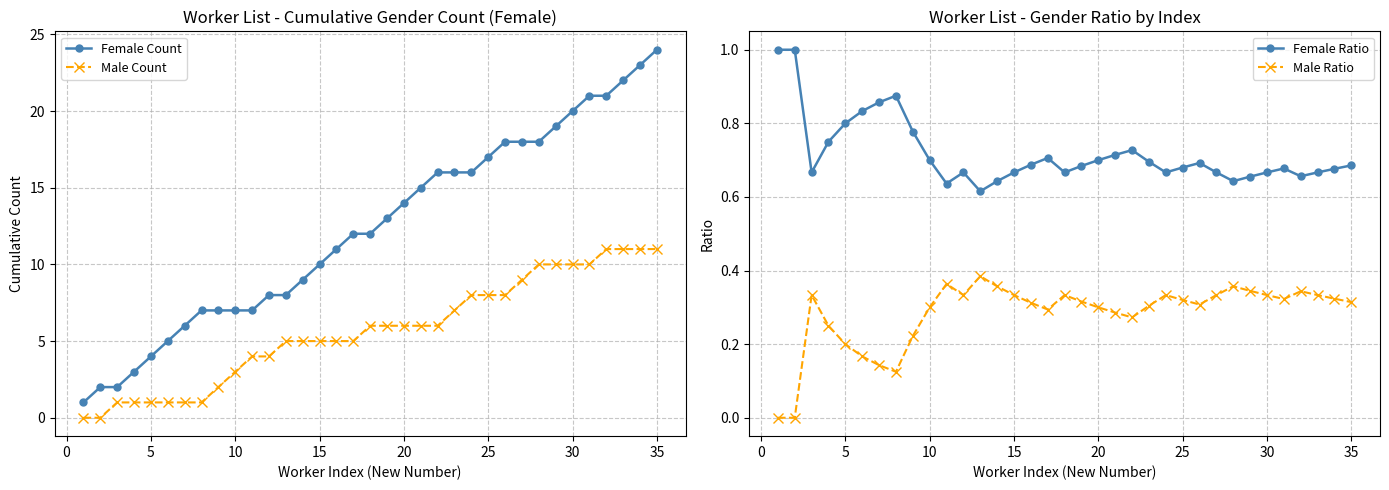

True or false: Female Count has a value of 32 at 30.

False